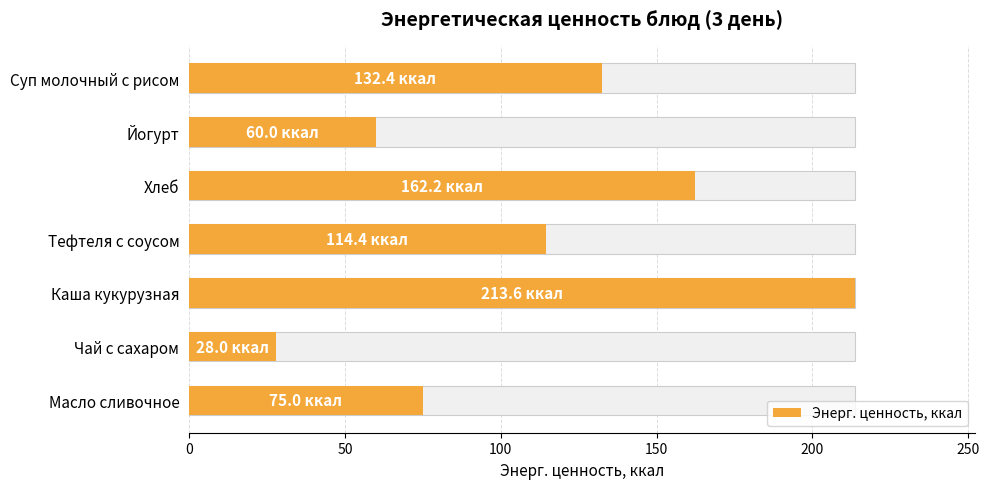

Count the number of values greater than 114.

4